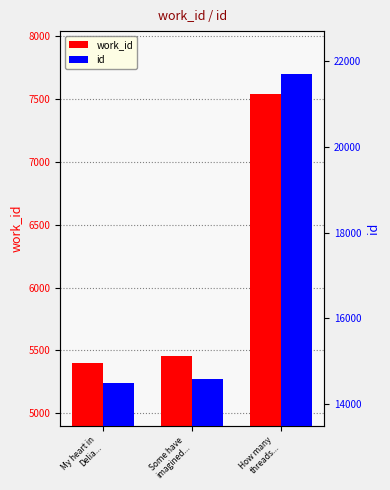

Count the number of categories in the chart.

3